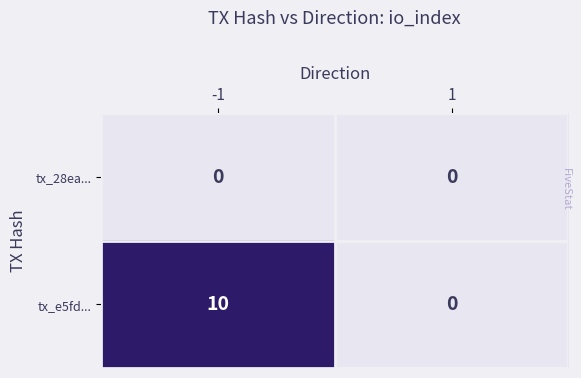

Is it true that tx_e5fd... equals 0 at 1?

True